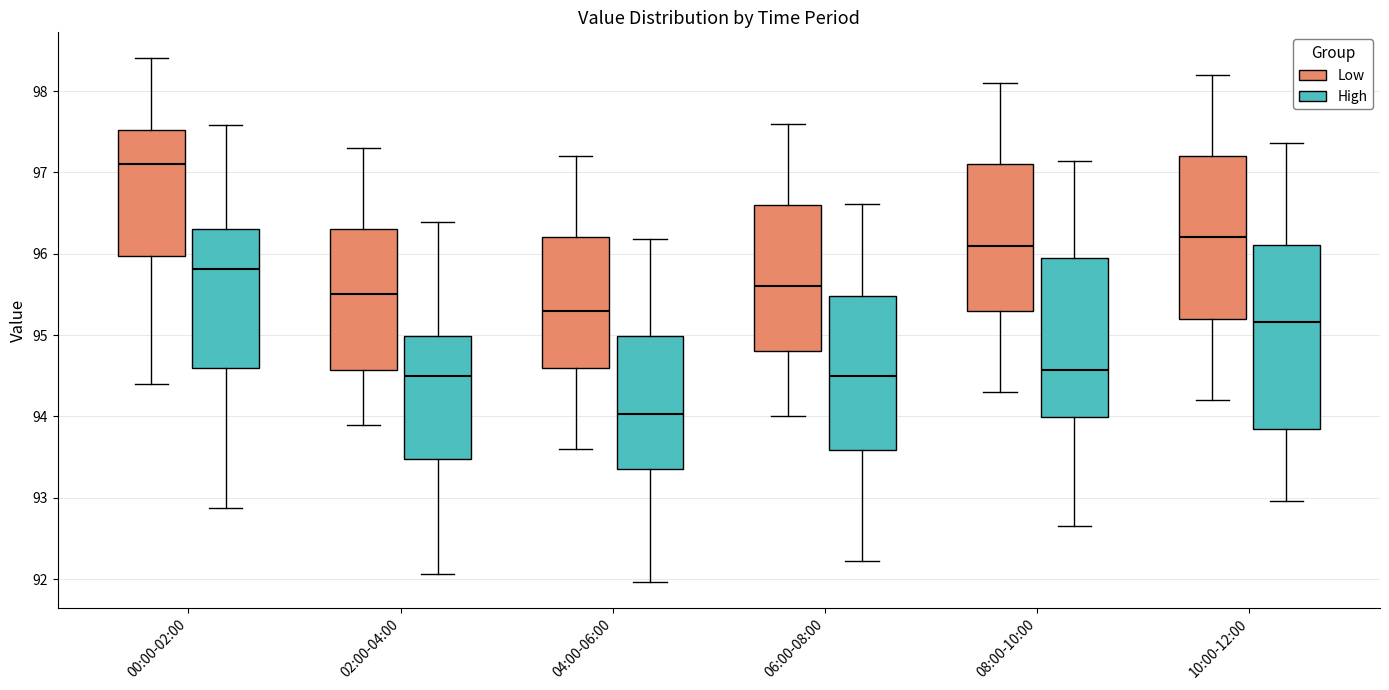

Where does the upper whisker of the box for 00:00-02:00 (High) end on the y-axis? The values are not printed on the chart, so give them approximately, as read against the axis.

97.6